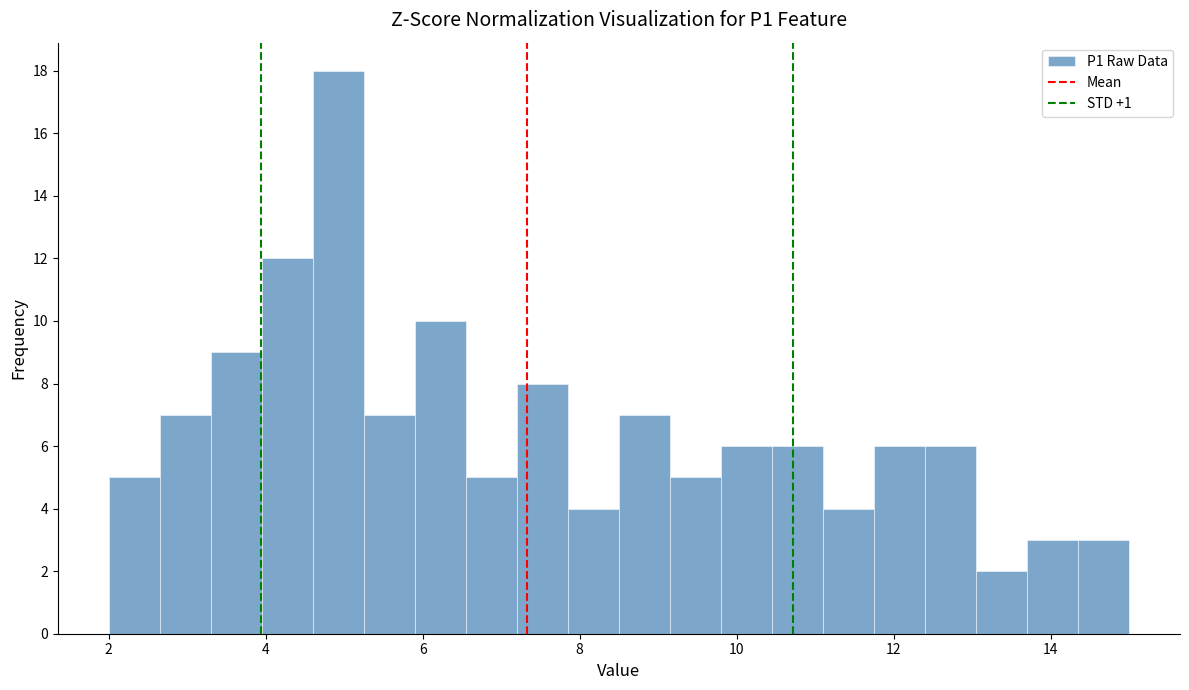

Around what value on the x-axis is the tallest bar? Give the approximate position of its centre, as read against the axis.

5.0